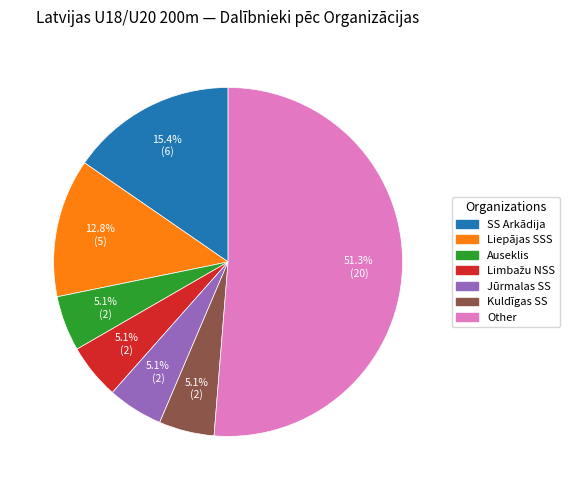

How many slices are in this pie chart?

7